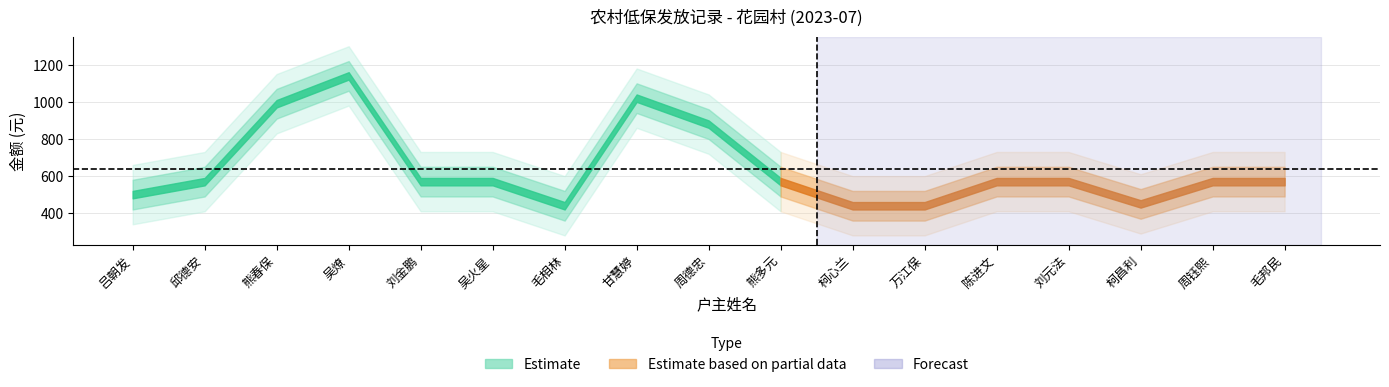

At which category does the data reach its first local peak?

吴燎